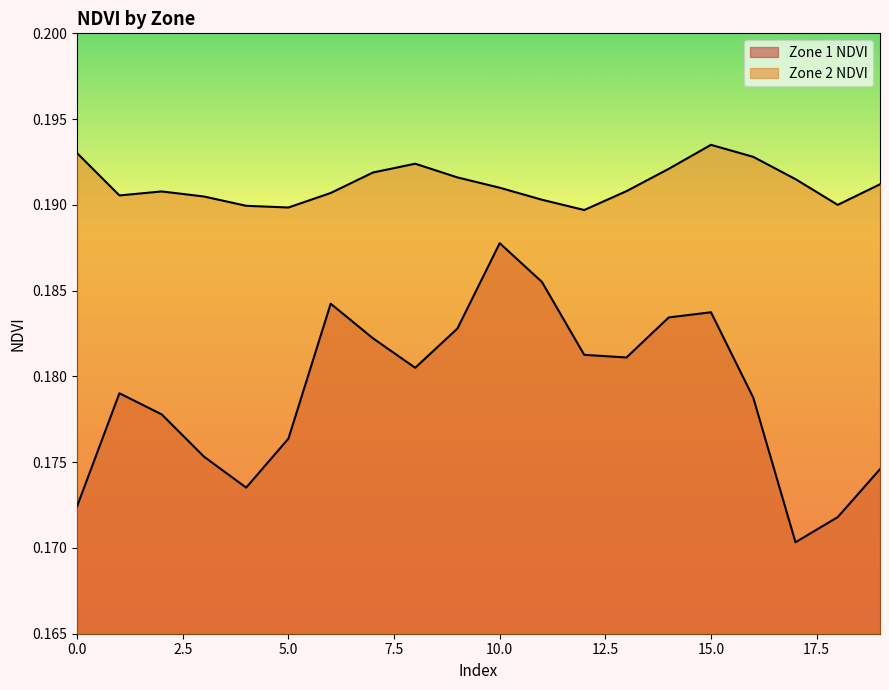

True or false: Zone 1 NDVI has a value of 0.3 at 14.

False